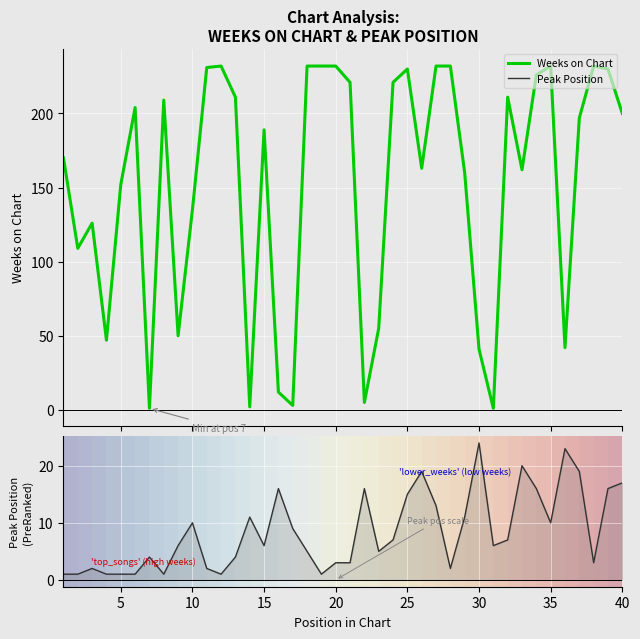

True or false: Peak Position has more than 1 interior local peaks.

True